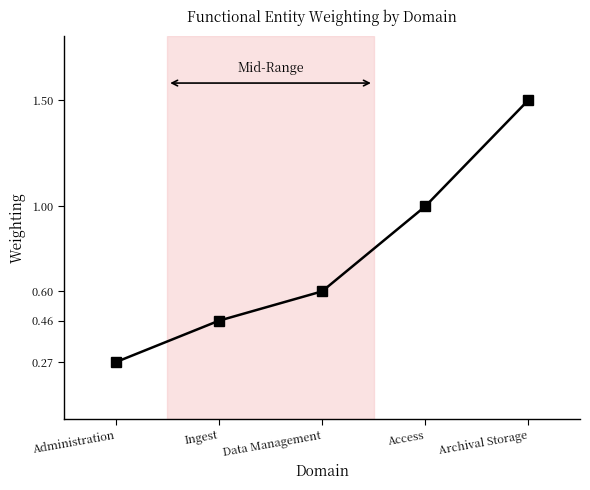

What is the average value?

0.8